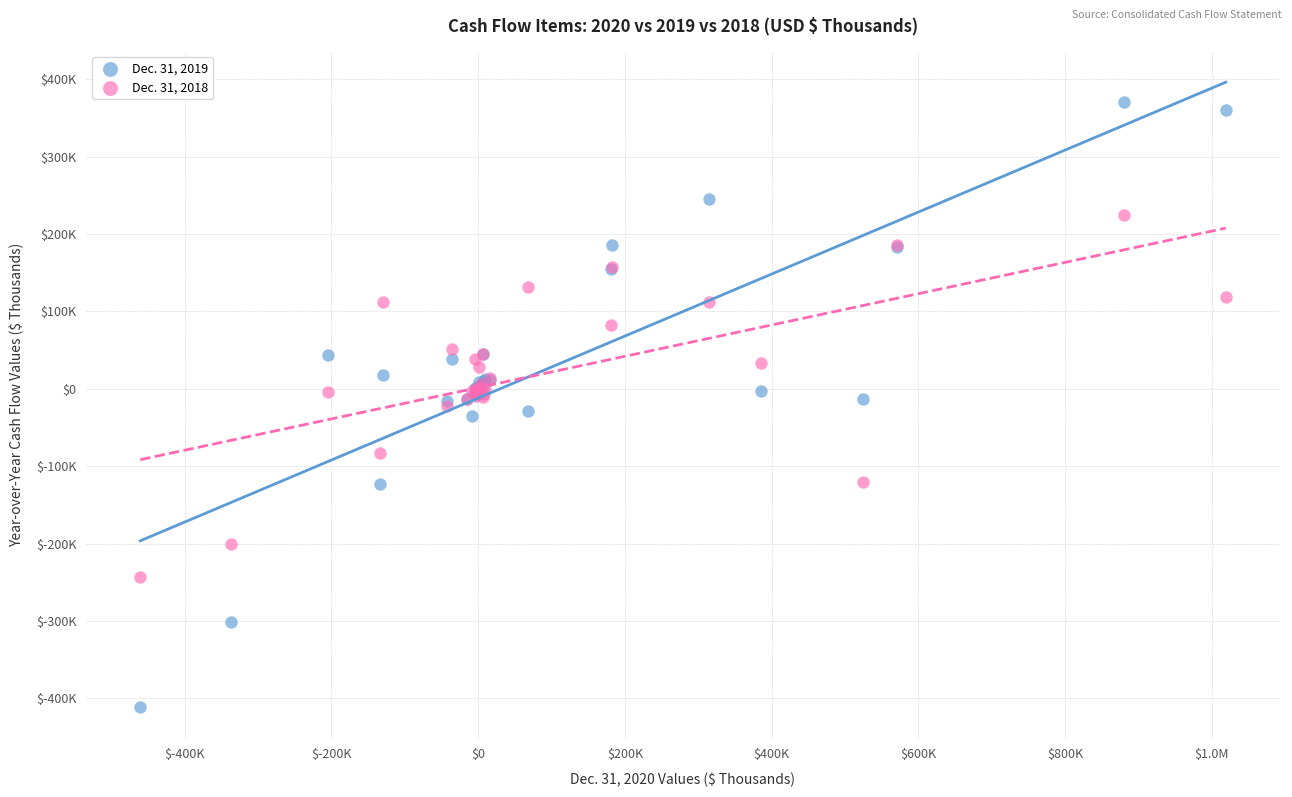

Which series reaches the minimum Y coordinate?

Dec. 31, 2019